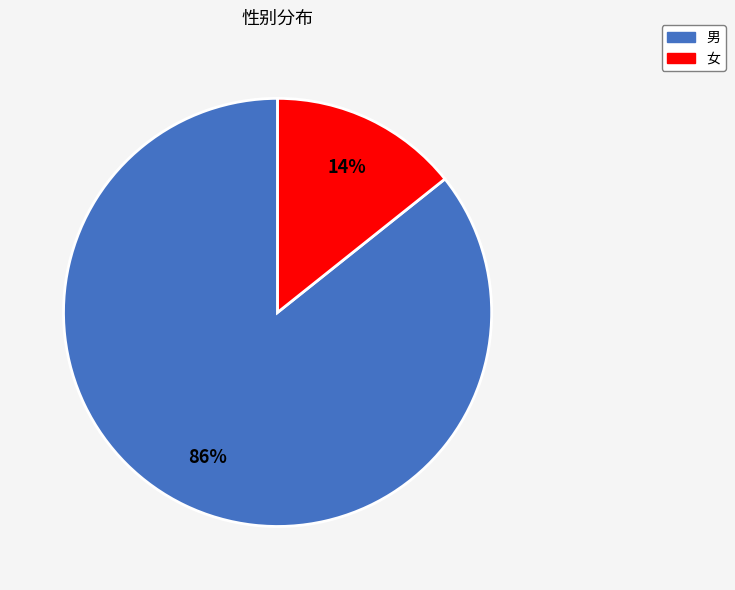

To the nearest percent, what is the combined percentage of 女 and 男?

100%